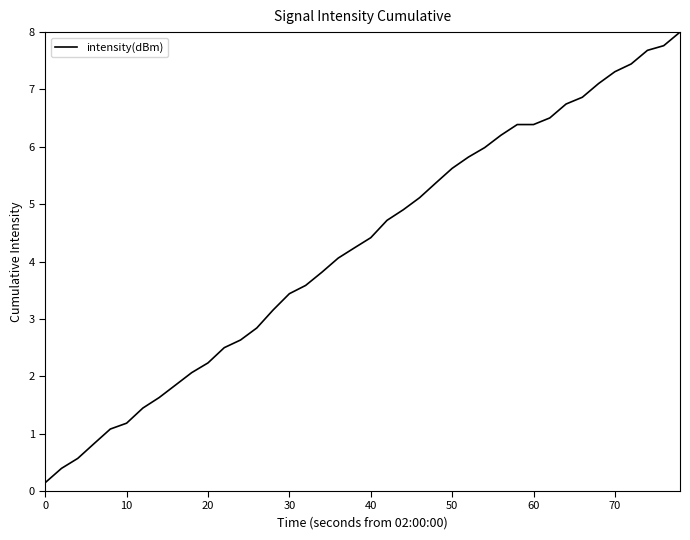

What is the greatest value displayed?

8.0